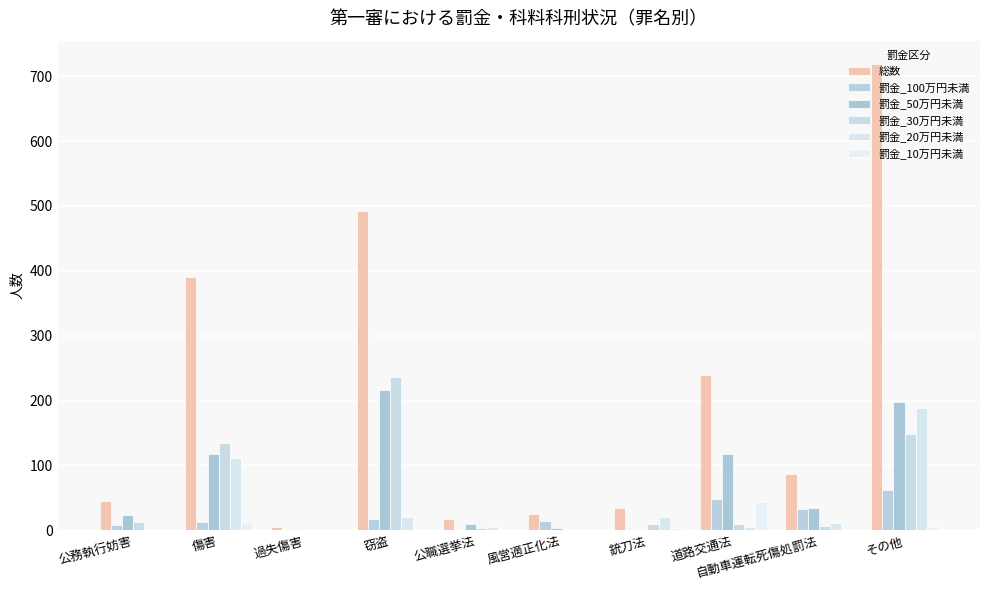

What position from the left is 公職選挙法?

5